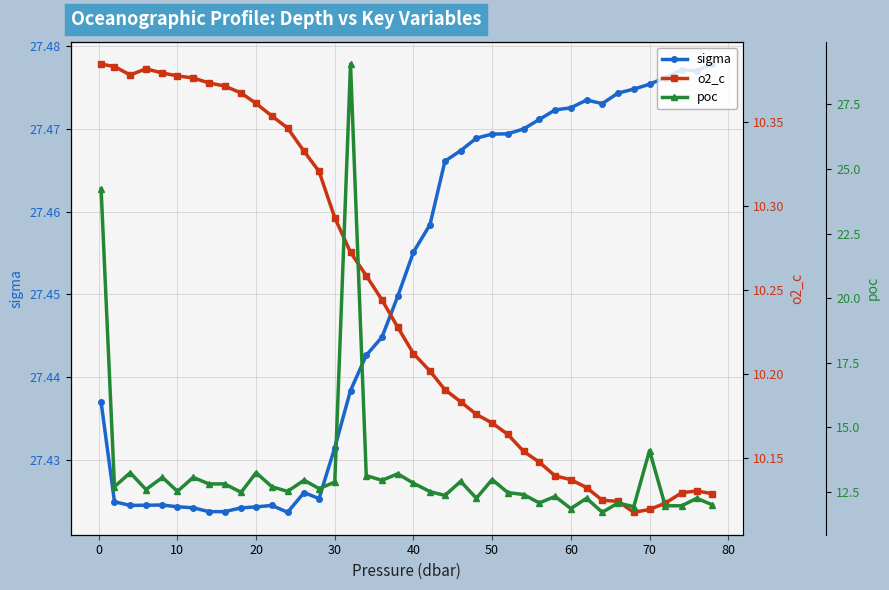

What is the difference between the second highest and minimum values in the poc series?

12.5